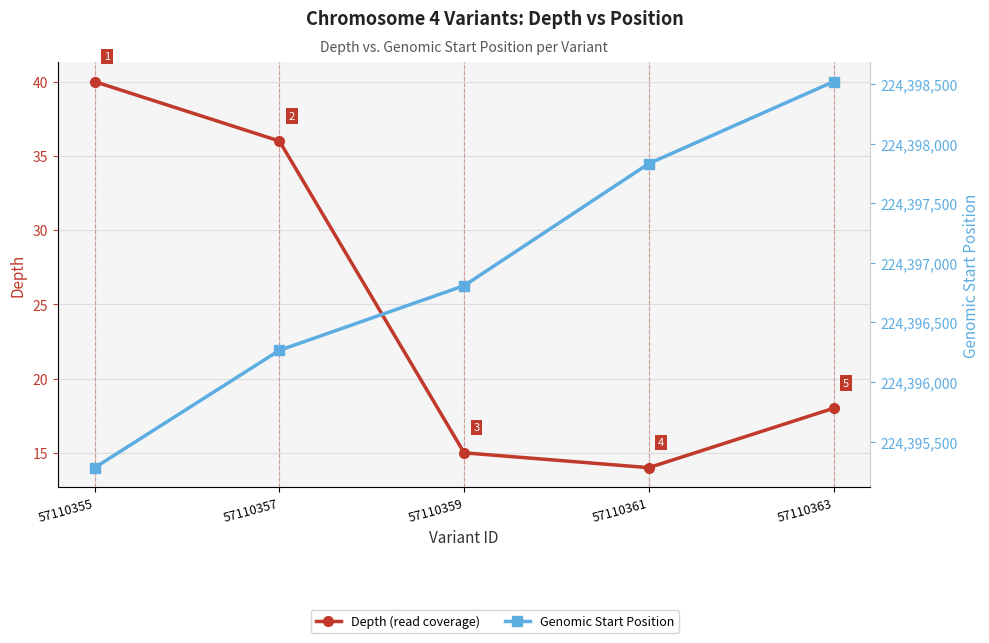

What is the approximate value of Genomic Start Position at 57110363, to the nearest 50?

224398500